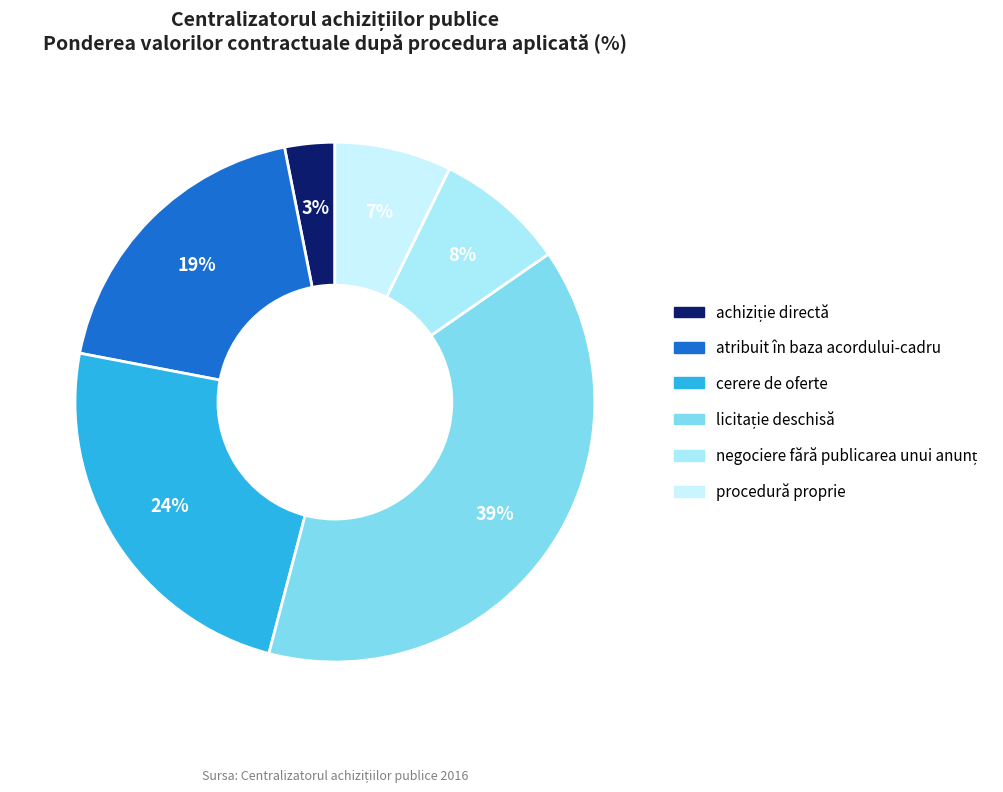

How many segments does this pie chart have?

6